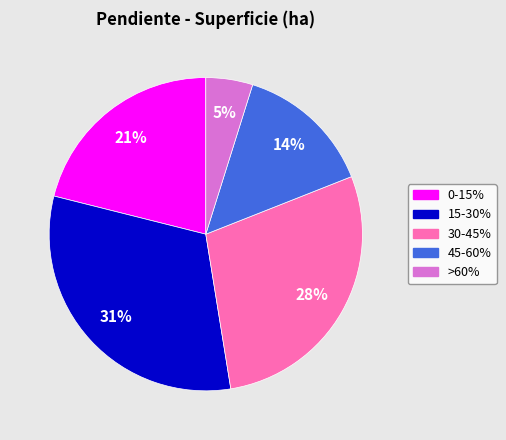

Between 0-15% and 30-45%, which is larger?

30-45%